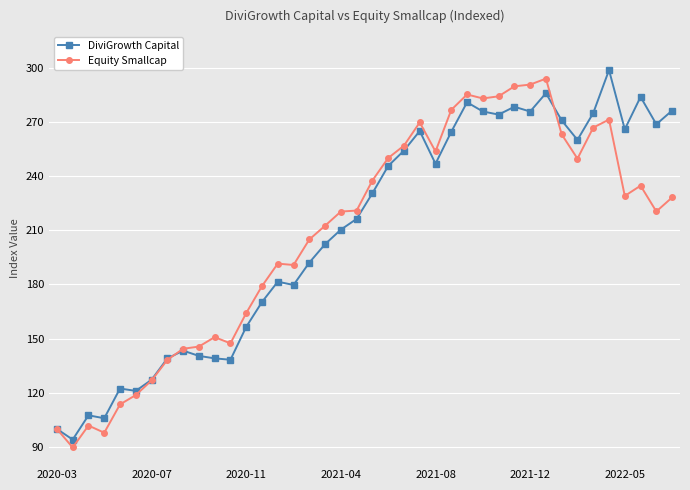

What is the highest value of the Equity Smallcap series?

293.9